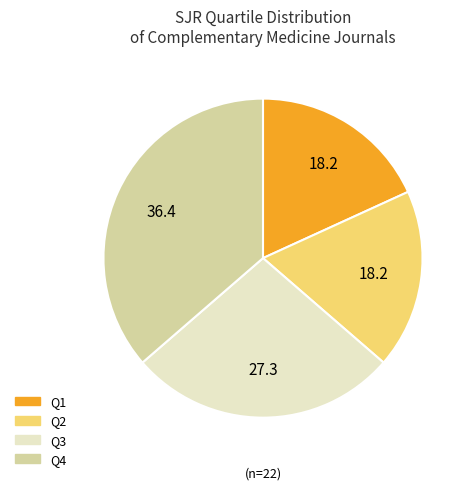

Combined, do Q4 and Q1 account for over 50%?

Yes